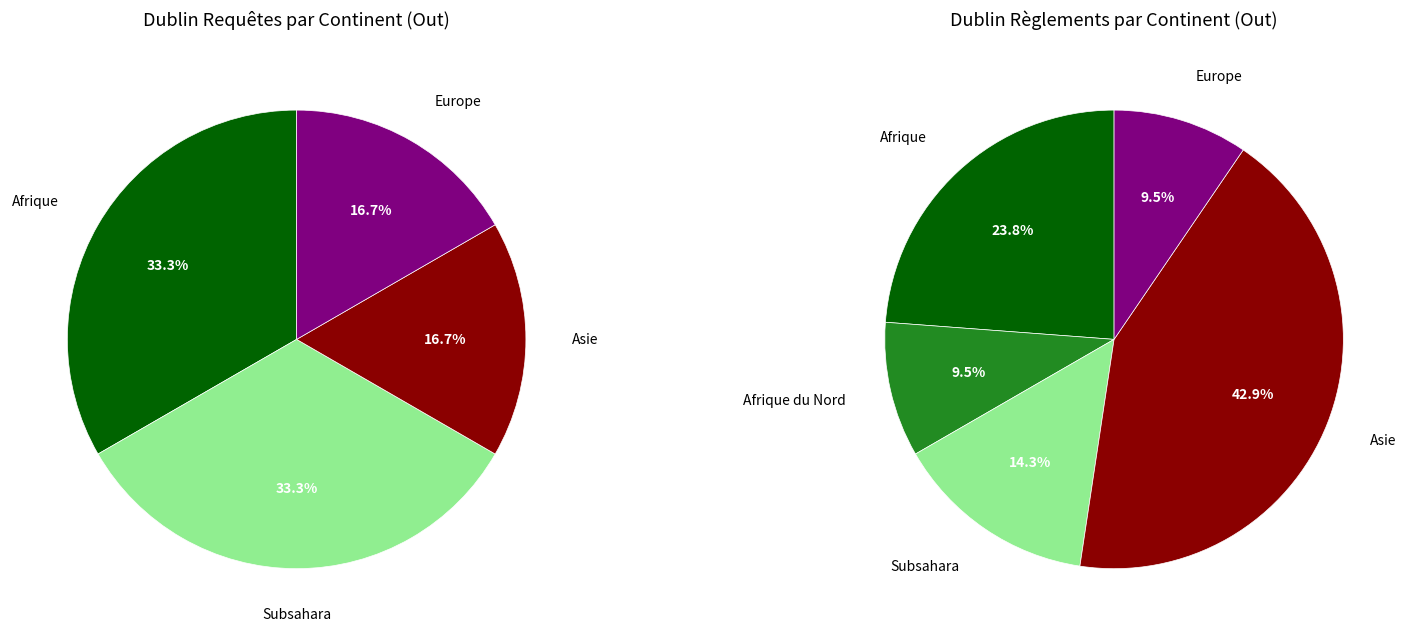

The Subsahara slice represents 33% of the pie. True or false?

True